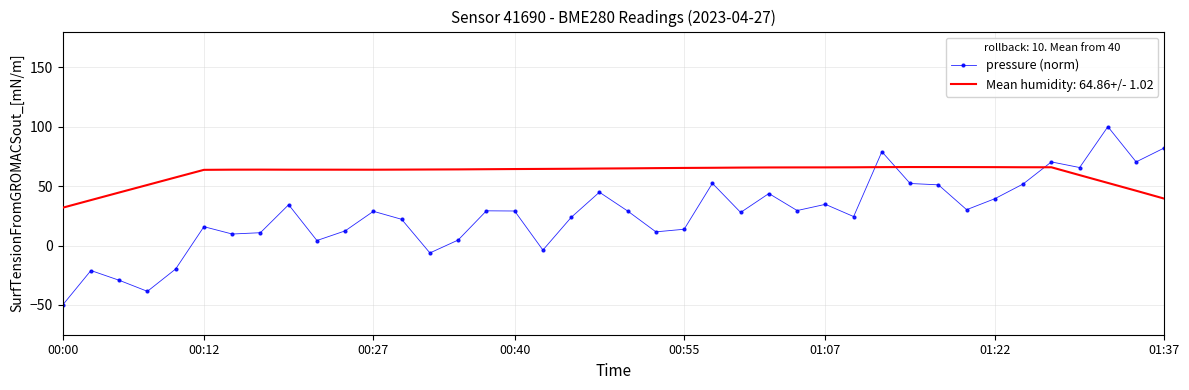

Which series ends up on top after the final intersection of Mean humidity: 64.86+/- 1.02 and pressure (norm)?

pressure (norm)